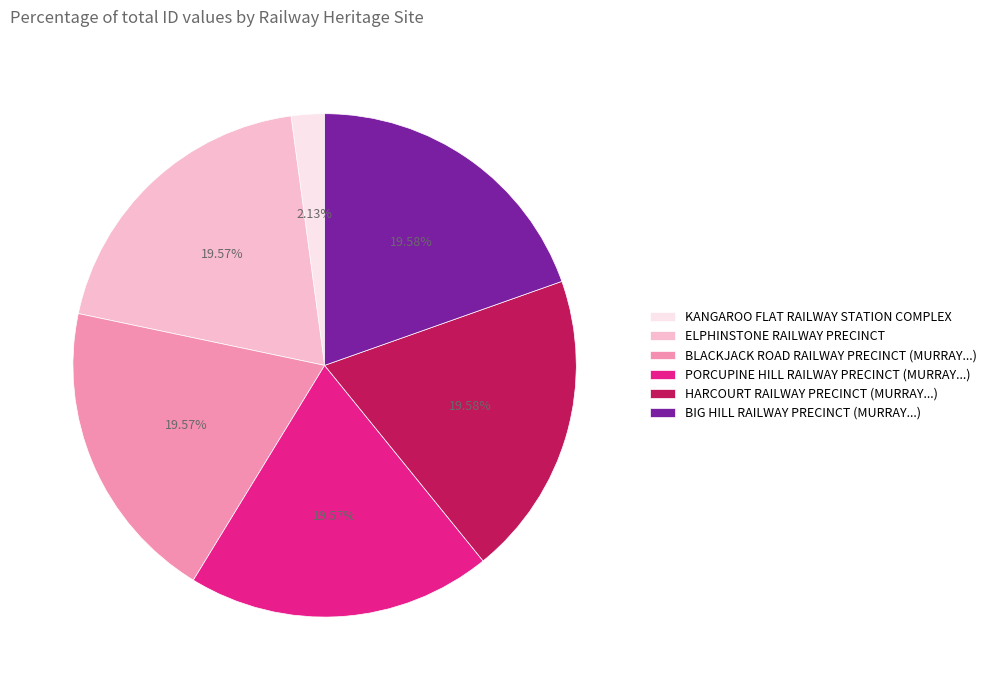

Is there a majority slice in this chart?

No